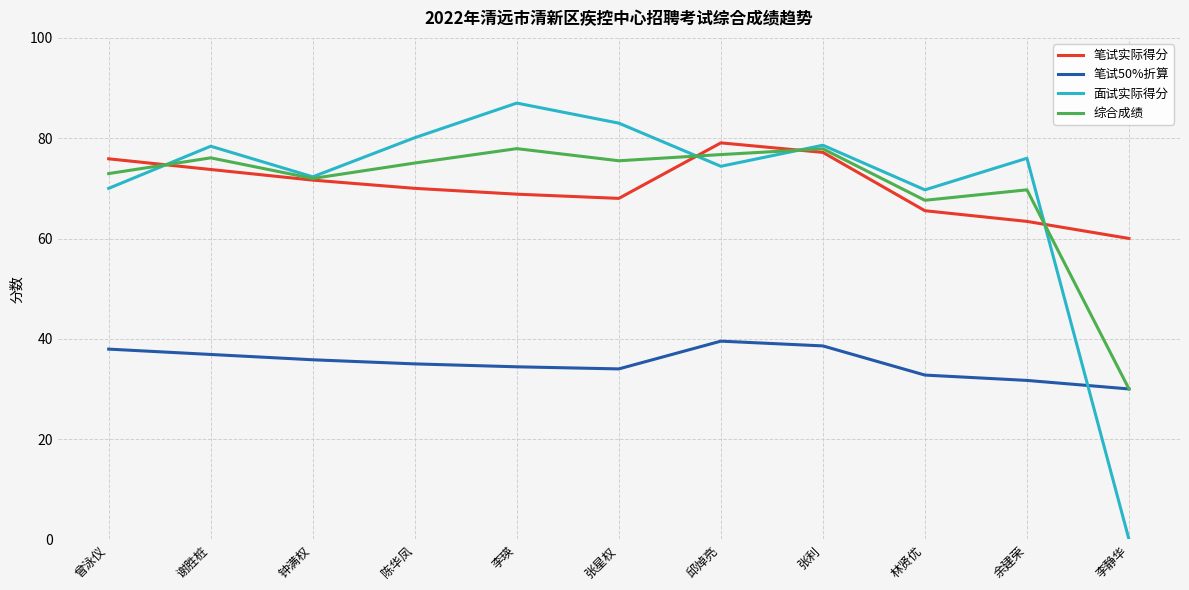

Where is the first local minimum for 面试实际得分?

钟满权